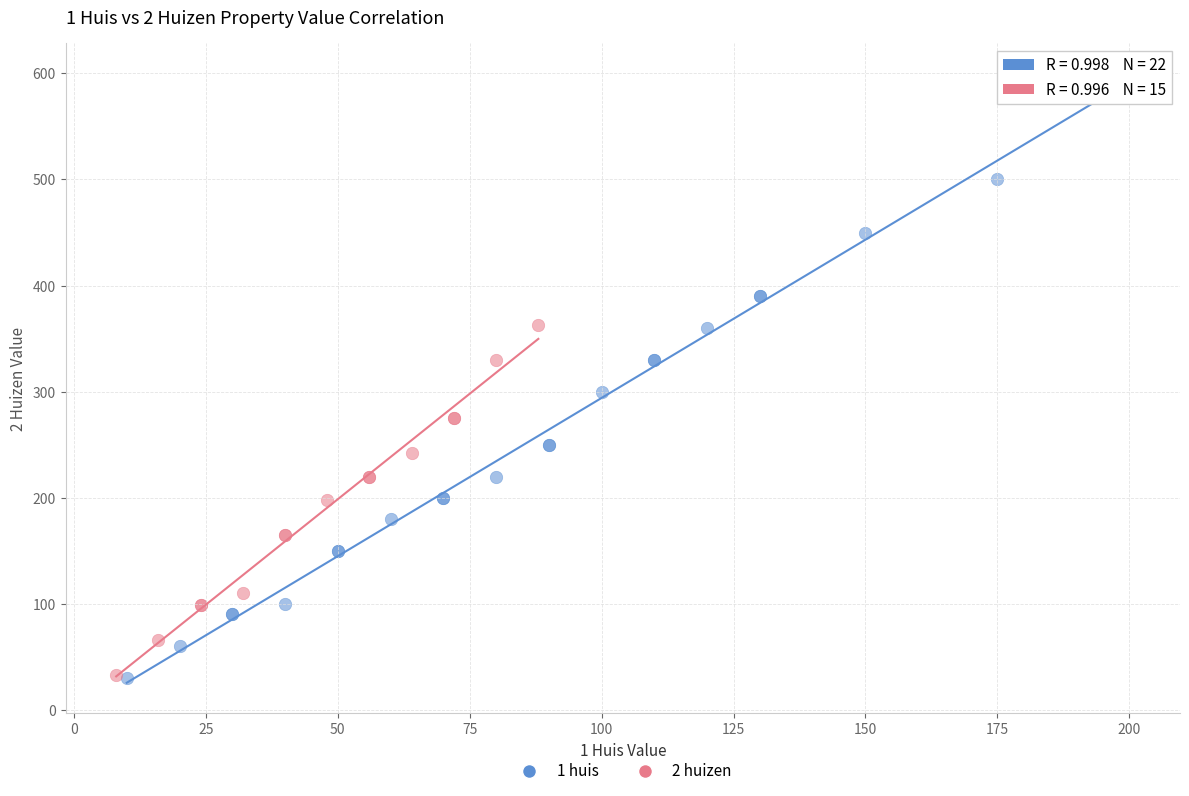

Which series contains the highest Y value?

1 huis